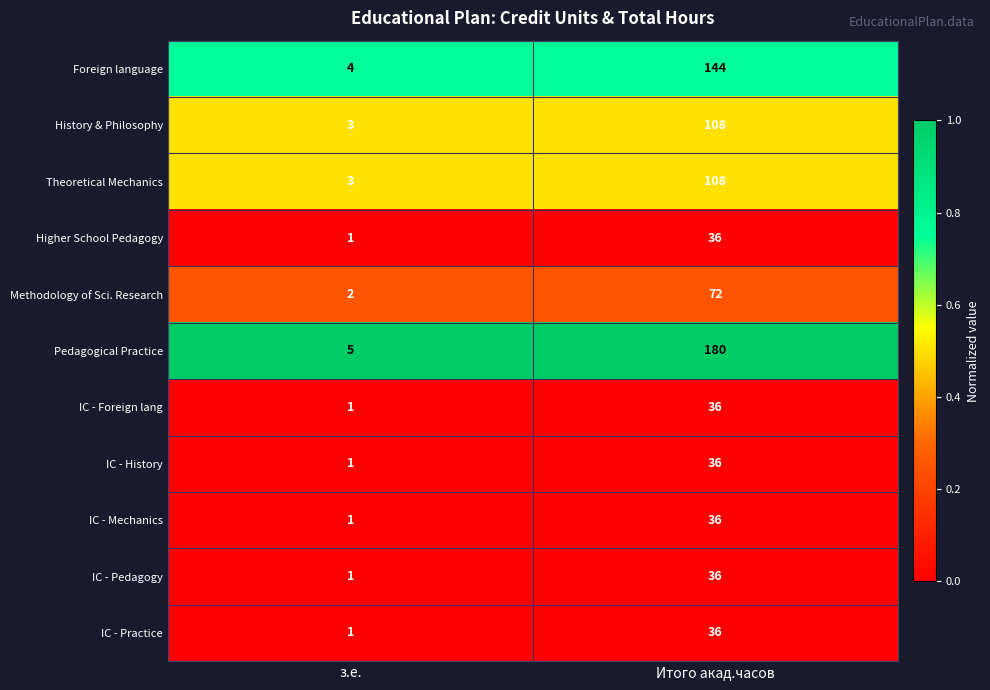

Reading left to right, what are all the values shown in this chart?

Foreign language: 4	144
History & Philosophy: 3	108
Theoretical Mechanics: 3	108
Higher School Pedagogy: 1	36
Methodology of Sci. Research: 2	72
Pedagogical Practice: 5	180
IC - Foreign lang: 1	36
IC - History: 1	36
IC - Mechanics: 1	36
IC - Pedagogy: 1	36
IC - Practice: 1	36